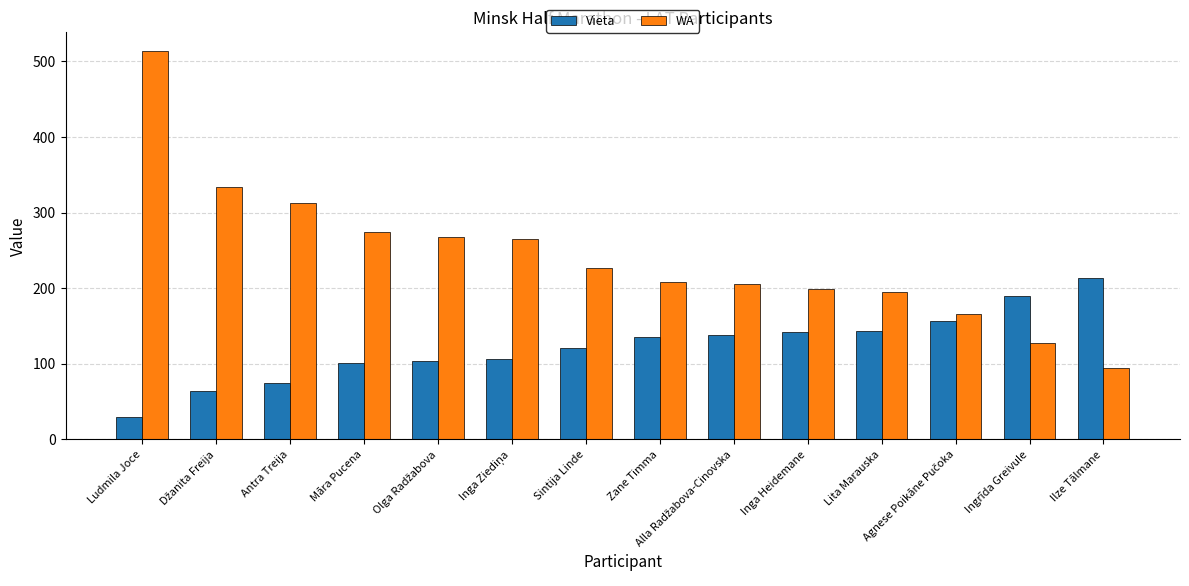

Does the chart contain any negative values?

No